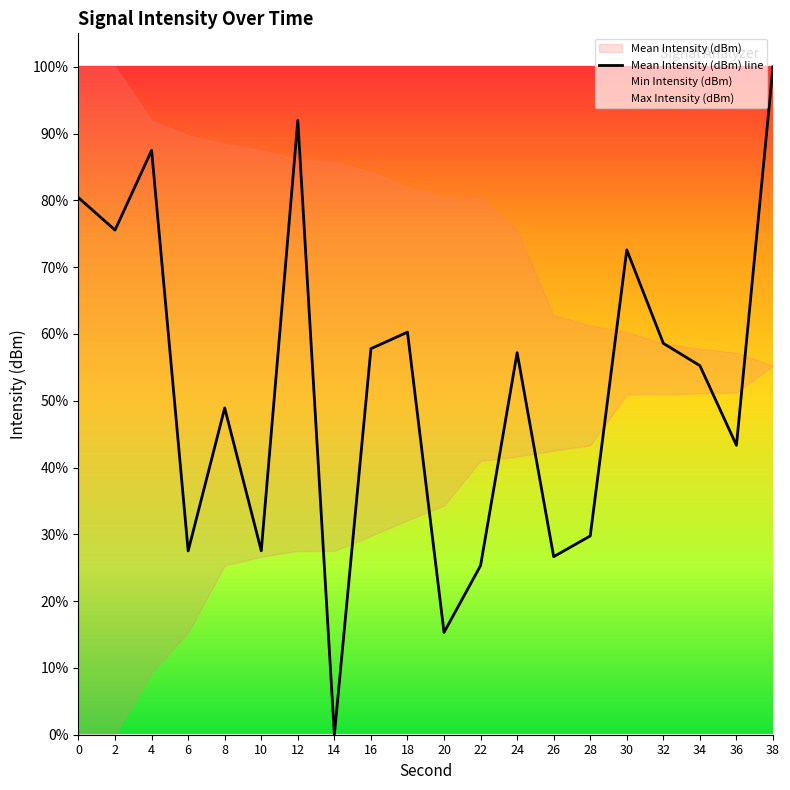

Where is the data nearest to the value 50?

8